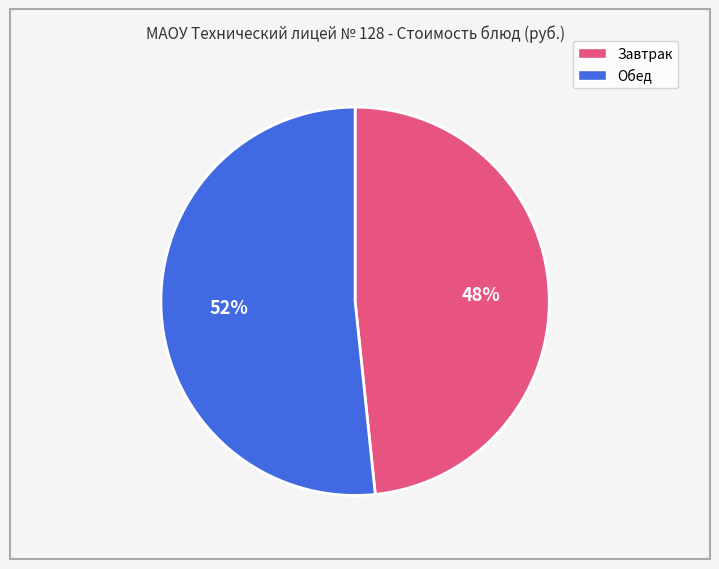

To the nearest percent, what is the average slice percentage?

50%